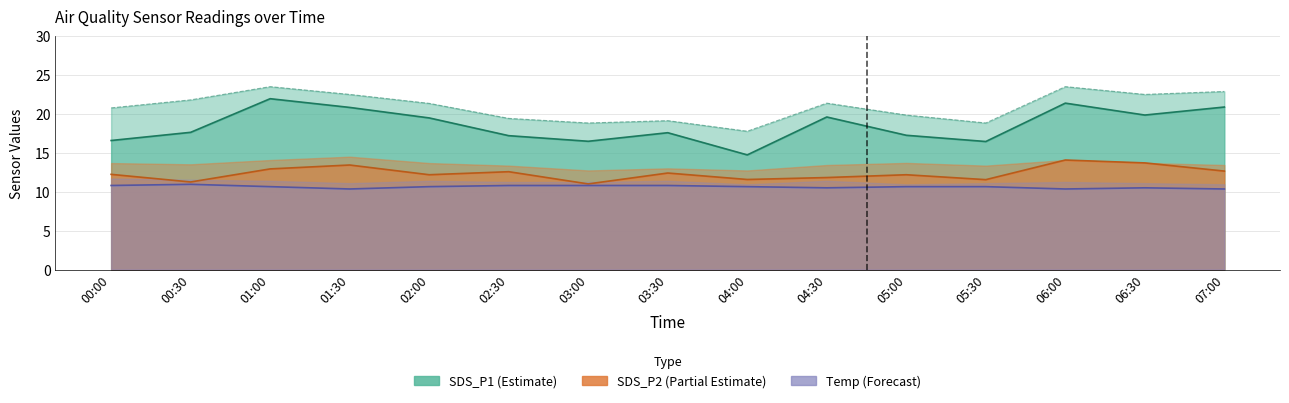

True or false: Temp and SDS_P2 cross at least once.

False